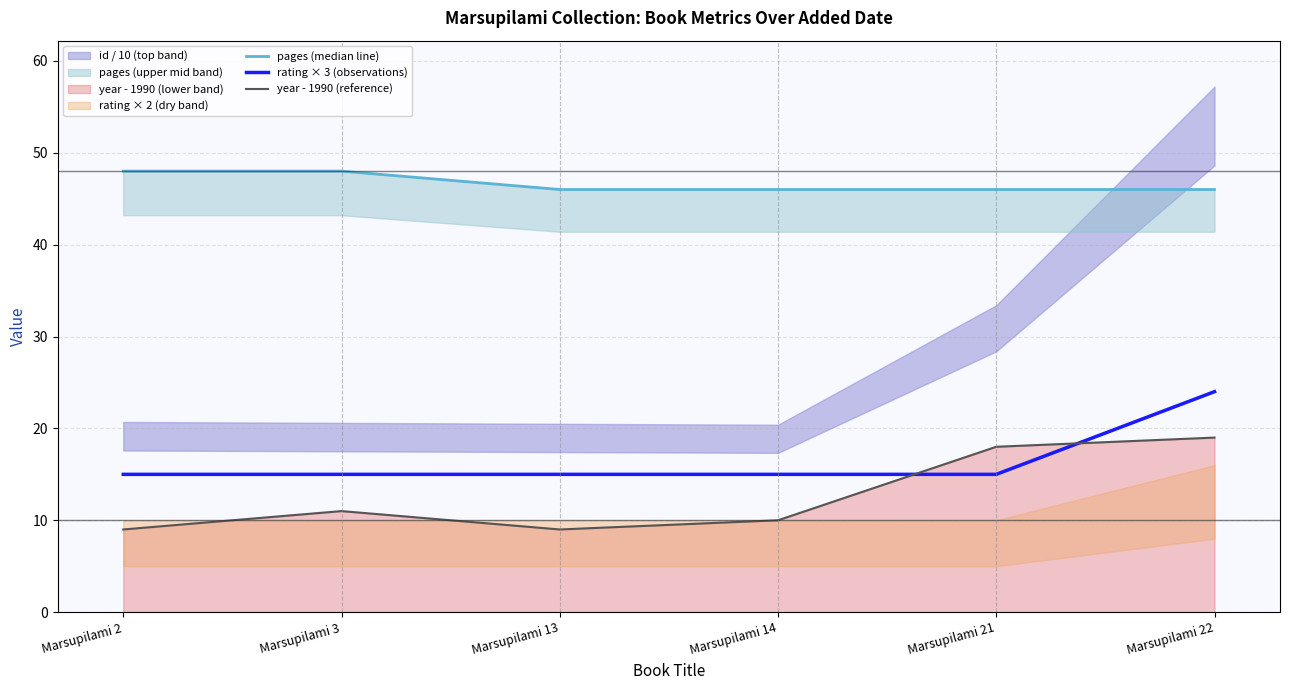

Reading left to right, extract all data points from this chart.

pages (median line): 48	48	46	46	46	46
rating × 3 (observations): 15	15	15	15	15	24
year - 1990 (reference): 9	11	9	10	18	19